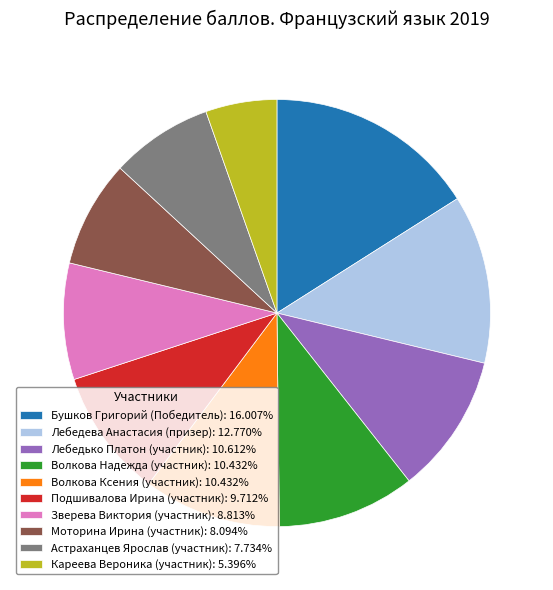

Combined, do Кареева Вероника (участник): 5.396% and Подшивалова Ирина (участник): 9.712% account for over 50%?

No